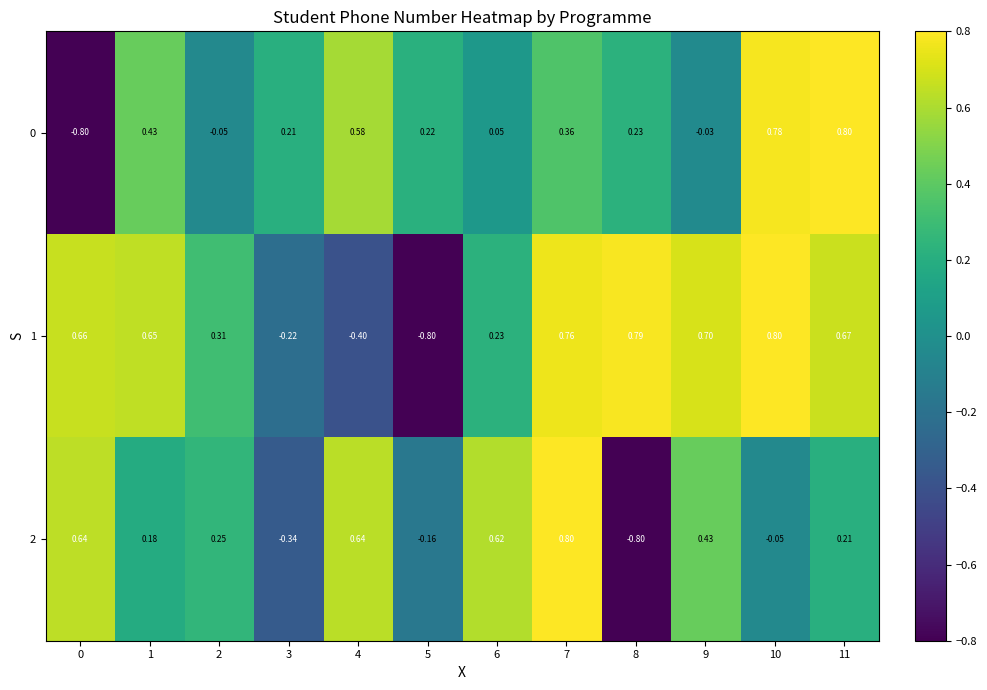

Count the number of categories in the chart.

12